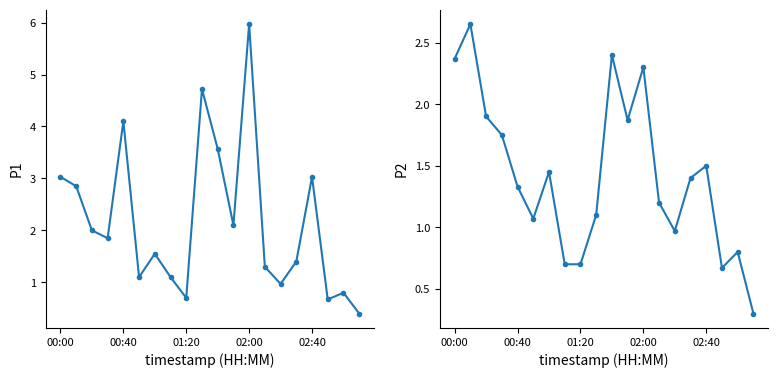

The value of P1 at 7 is 0.4. True or false?

False